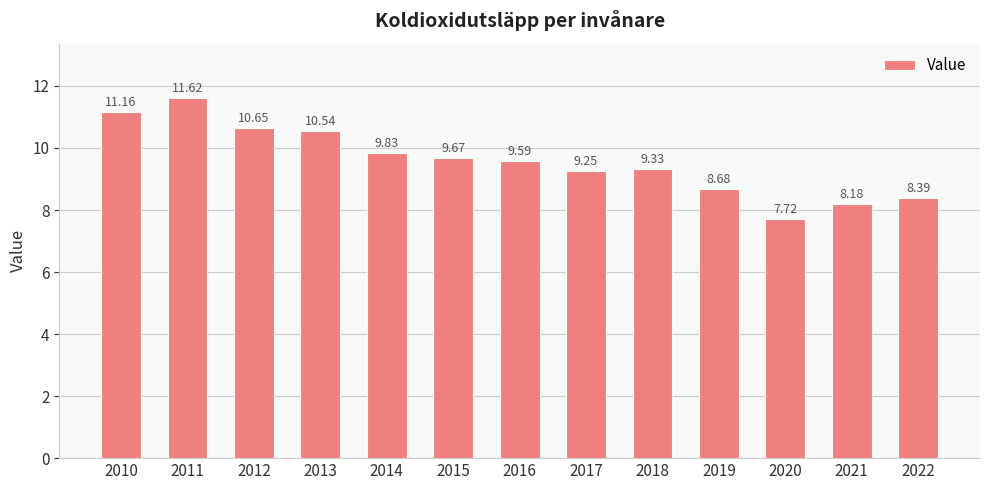

How many bars are there in total?

13